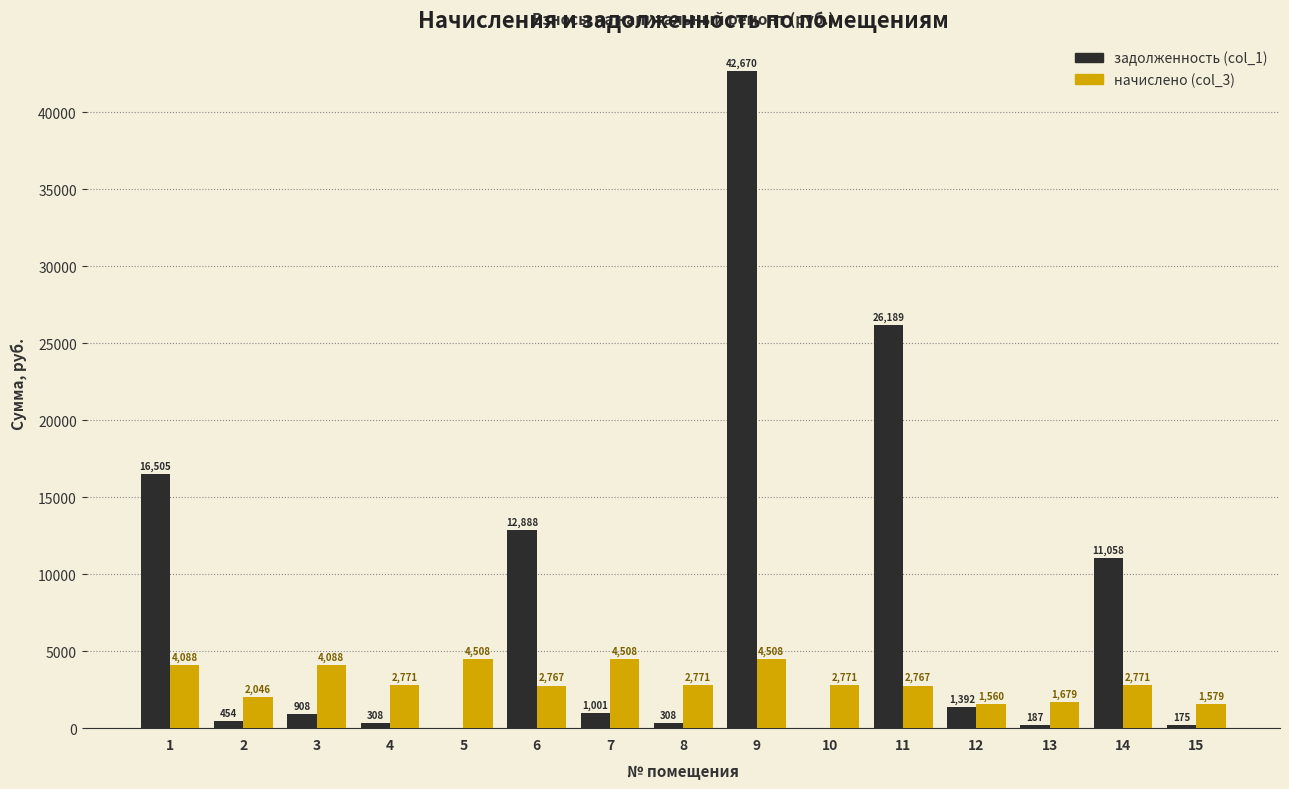

Is the value of начислено (col_3) at 7 greater than the value of задолженность (col_1) at 11?

No